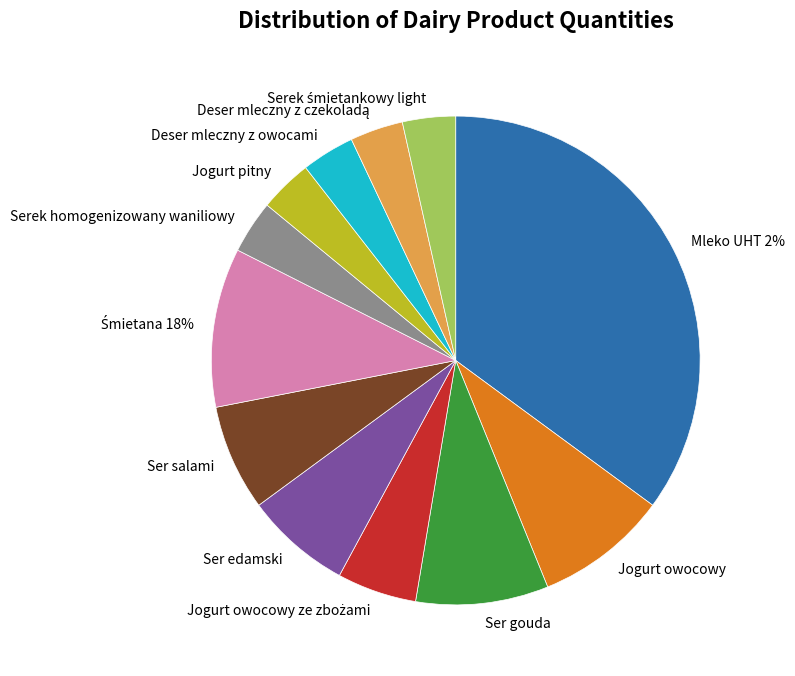

To the nearest percent, what portion does Deser mleczny z czekoladą represent?

4%